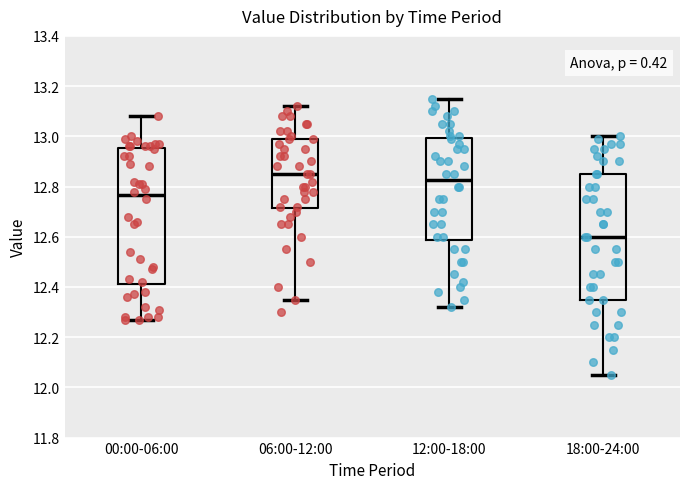

Reading left to right, read every box against the y-axis: the position of its median line, the range the box covers, and the ends of its whiskers. The values are not printed on the chart, so give them approximately, as read against the axis.

00:00-06:00: median 12.76, box 12.42 to 12.96, whiskers 12.28 to 13.08
06:00-12:00: median 12.86, box 12.72 to 13.00, whiskers 12.36 to 13.12
12:00-18:00: median 12.82, box 12.58 to 13.00, whiskers 12.32 to 13.16
18:00-24:00: median 12.60, box 12.36 to 12.86, whiskers 12.06 to 13.00